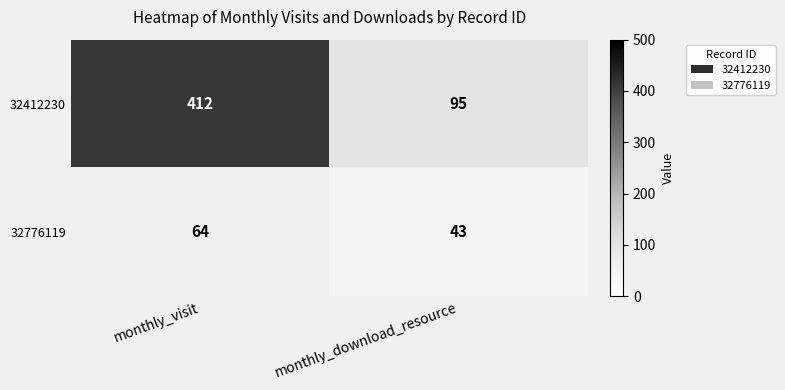

Which series changed the most between monthly_visit and monthly_download_resource?

32412230